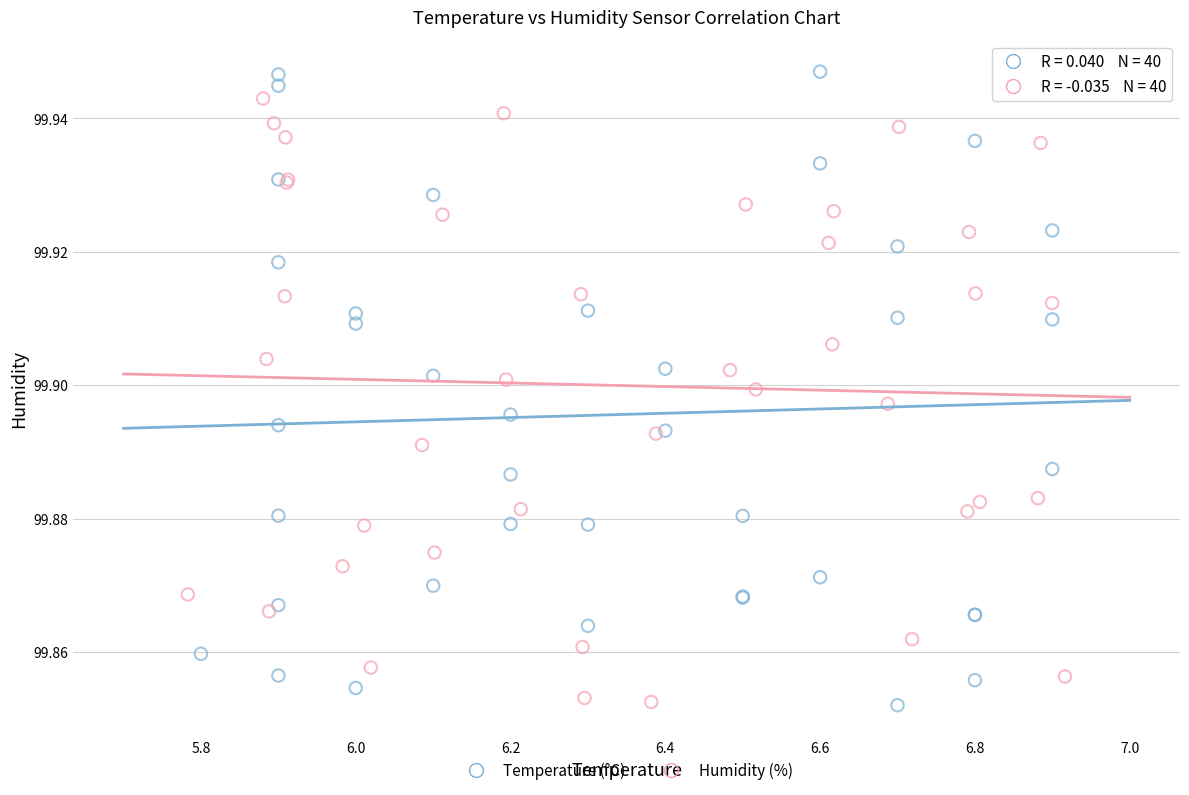

Which series has the widest spread of Y values?

Temperature (°C)